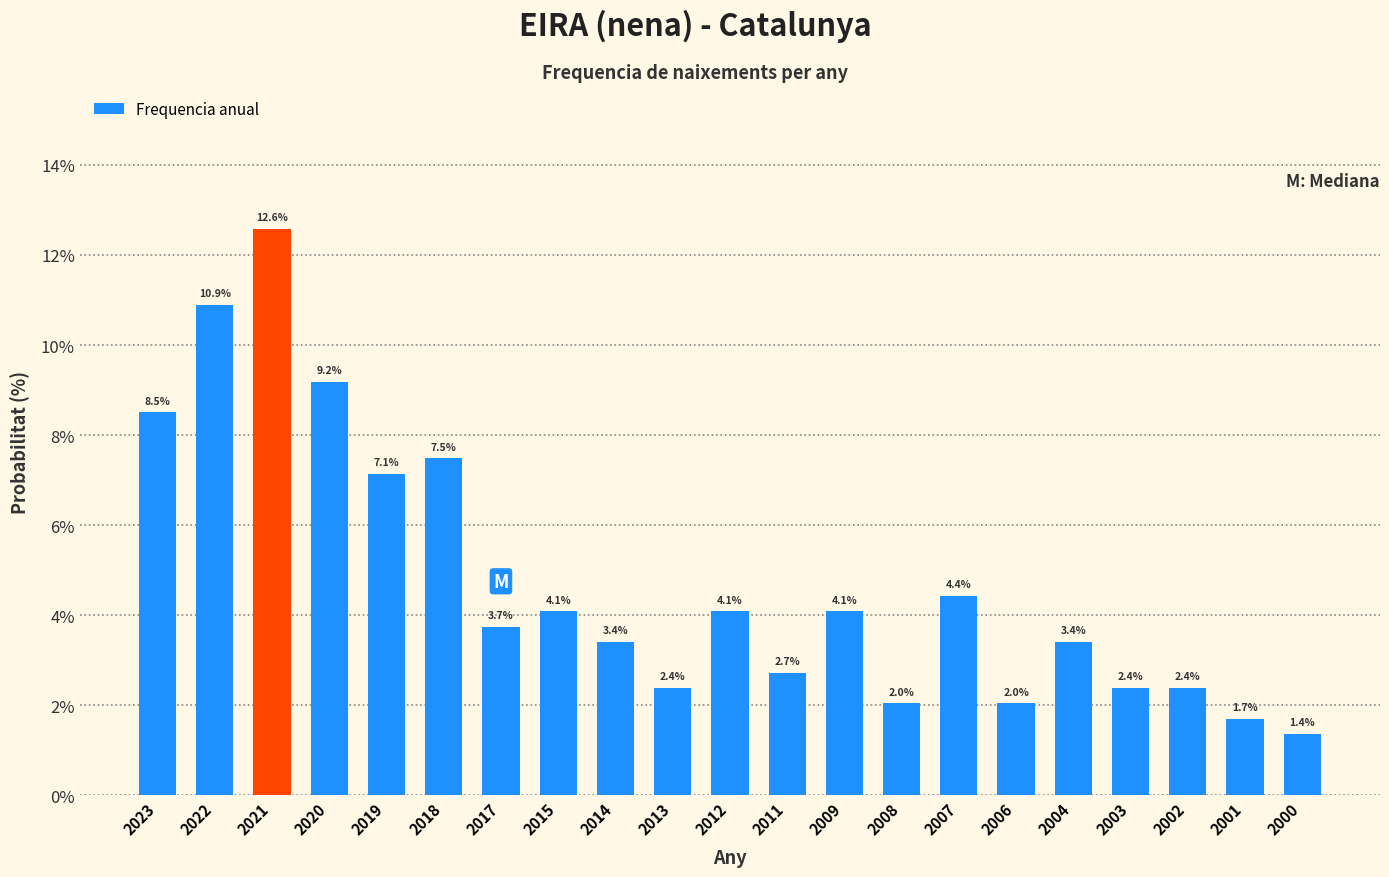

Reading left to right, transcribe all the data shown in this chart.

8.5	10.9	12.6	9.2	7.1	7.5	3.7	4.1	3.4	2.4	4.1	2.7	4.1	2.0	4.4	2.0	3.4	2.4	2.4	1.7	1.4